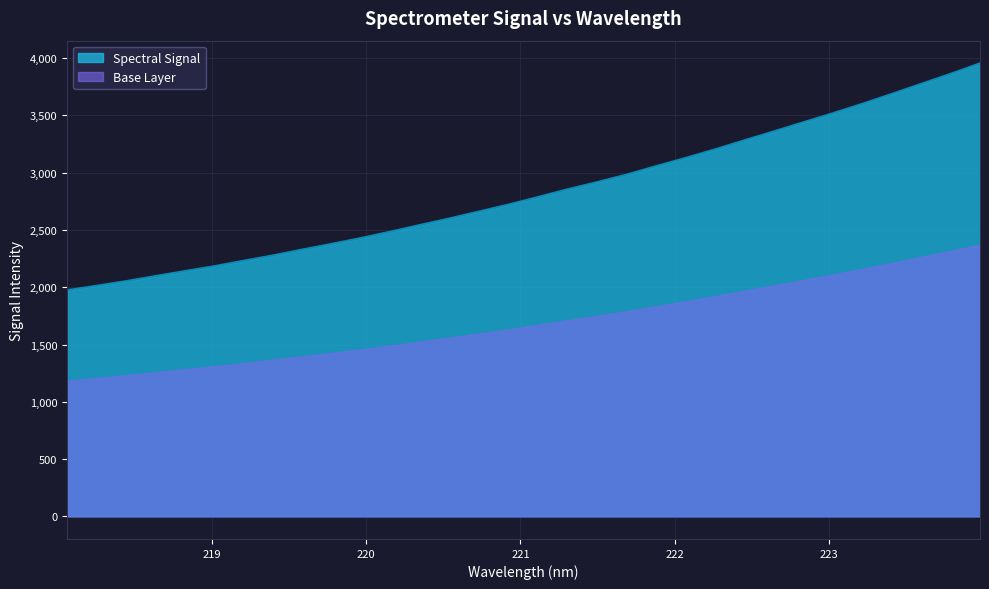

The chart shows a value of 3283.5 at 222.4538. True or false?

True